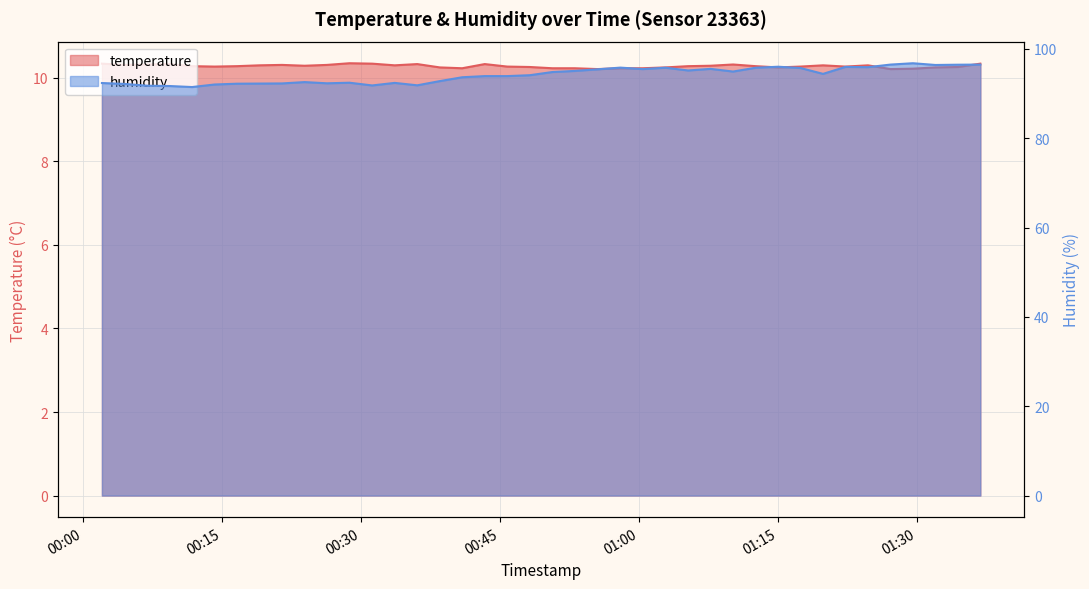

Is it true that temperature equals 5.8 at 2023-04-28T00:14:10?

False